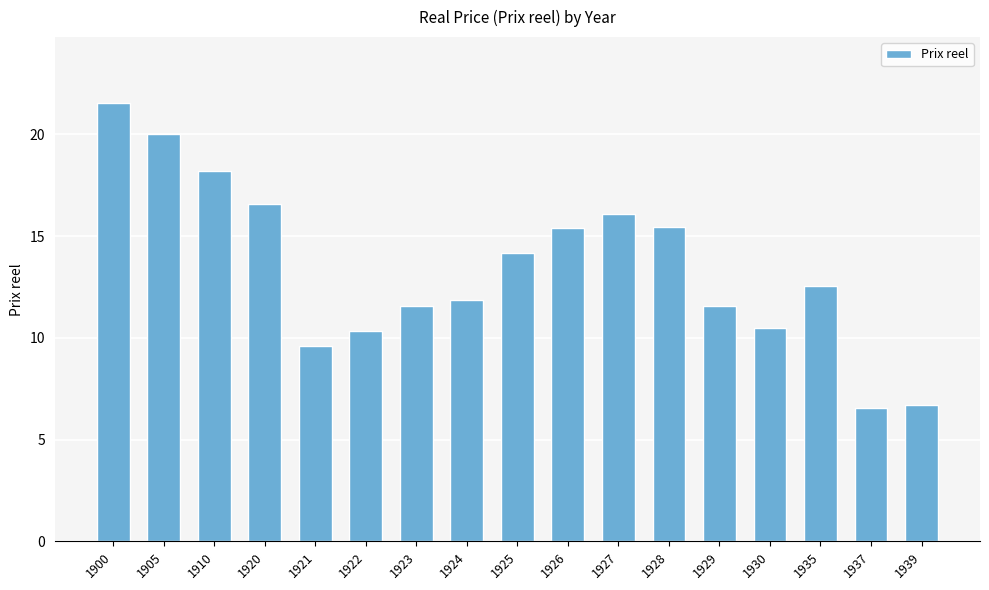

Approximately how many times larger is the value at 1928 compared to 1927?

1.0